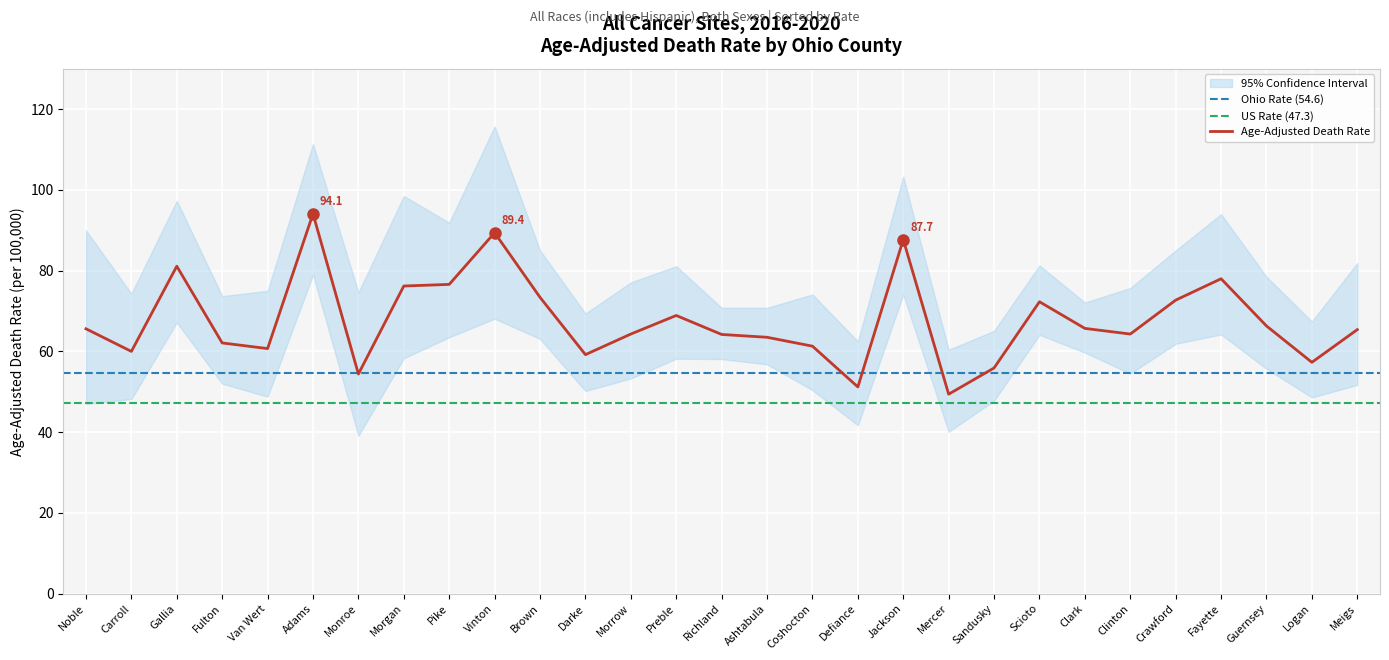

How many values in the Lower CI (Rate) series are below 55?

14